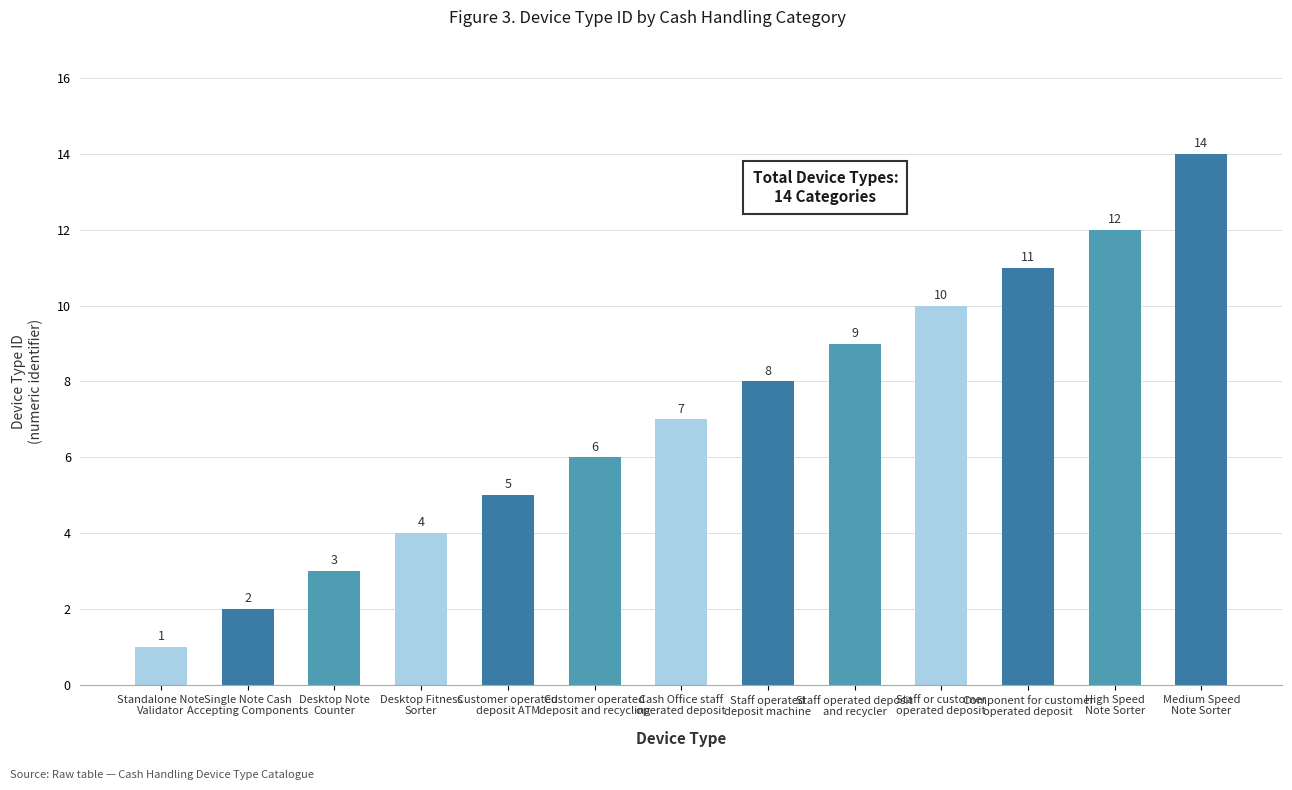

What position from the right is High Speed
Note Sorter?

2